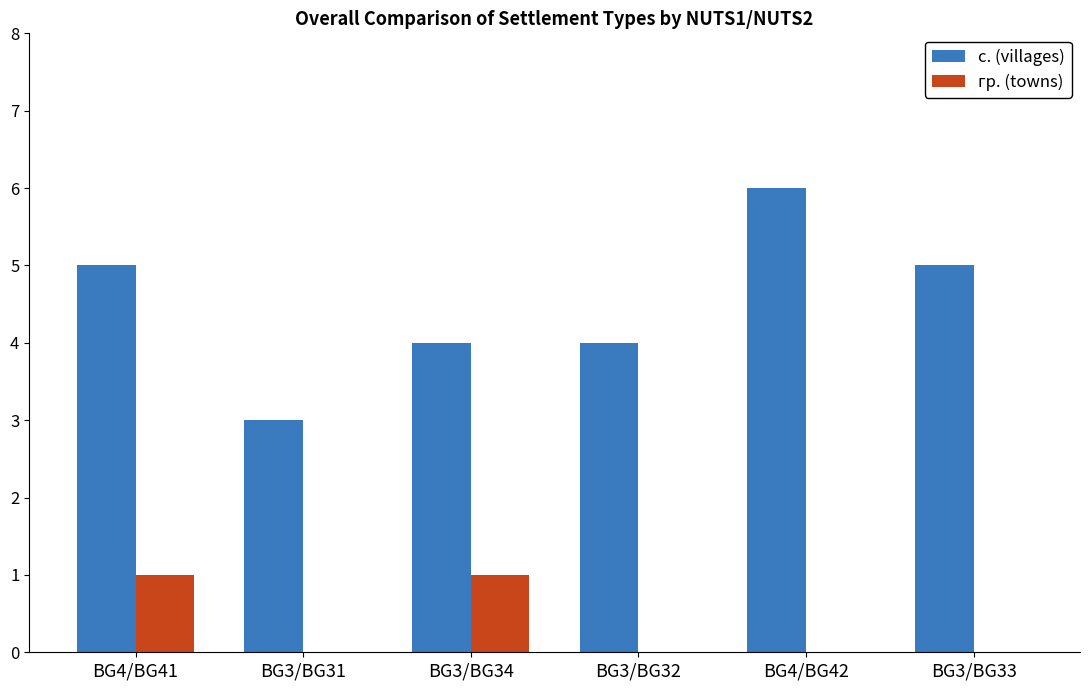

Read the с. (villages) value at BG3/BG32.

4